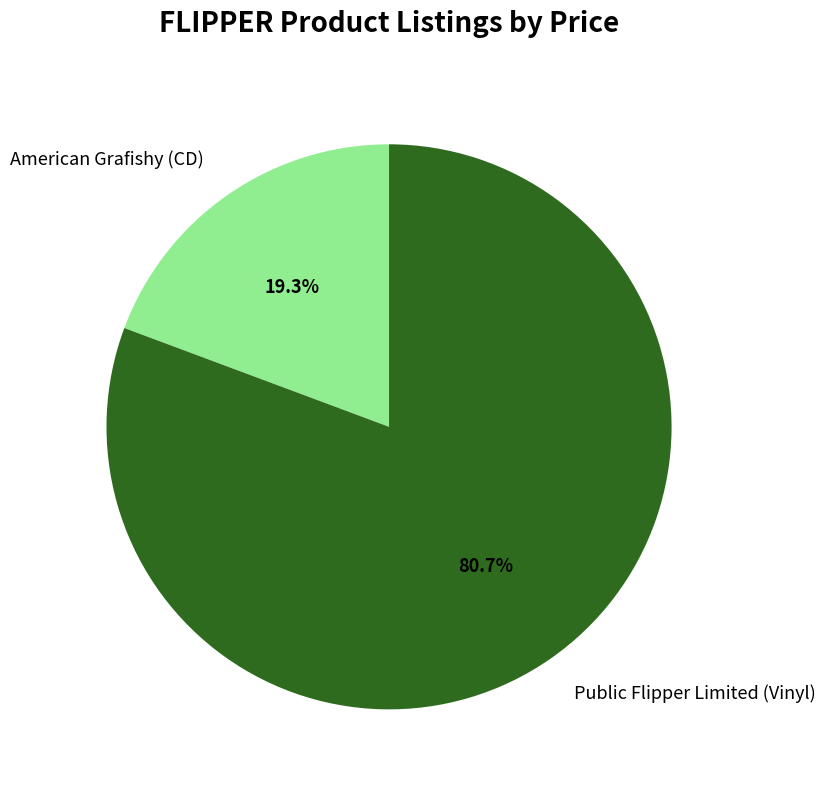

The American Grafishy (CD) slice represents 19% of the pie. True or false?

True